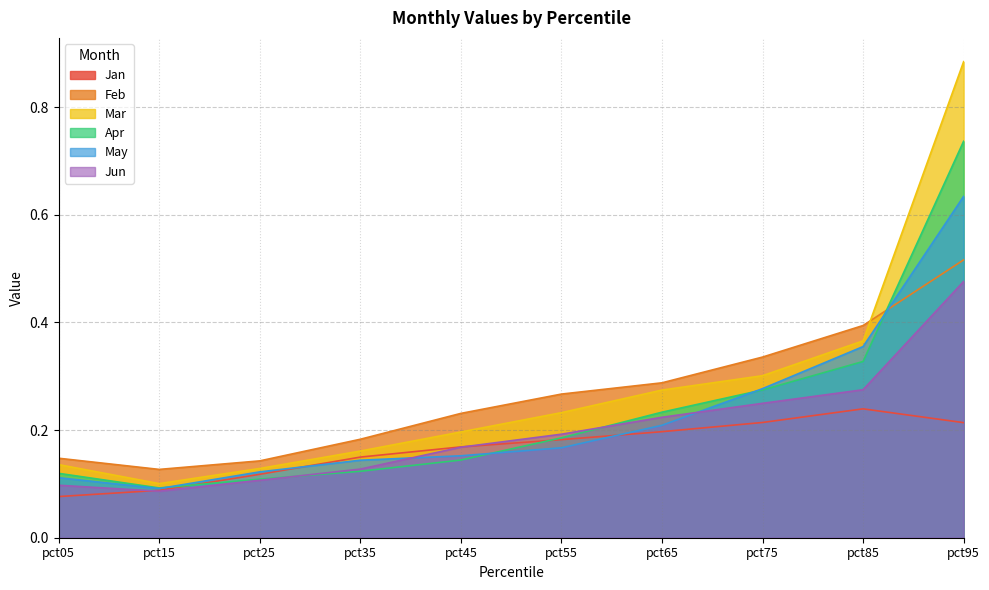

Reading left to right, list all the values displayed in this chart.

Jan: pct05=0.1	pct15=0.1	pct25=0.1	pct35=0.1	pct45=0.2	pct55=0.2	pct65=0.2	pct75=0.2	pct85=0.2	pct95=0.2
Feb: pct05=0.1	pct15=0.1	pct25=0.1	pct35=0.2	pct45=0.2	pct55=0.3	pct65=0.3	pct75=0.3	pct85=0.4	pct95=0.5
Mar: pct05=0.1	pct15=0.1	pct25=0.1	pct35=0.2	pct45=0.2	pct55=0.2	pct65=0.3	pct75=0.3	pct85=0.4	pct95=0.9
Apr: pct05=0.1	pct15=0.1	pct25=0.1	pct35=0.1	pct45=0.1	pct55=0.2	pct65=0.2	pct75=0.3	pct85=0.3	pct95=0.7
May: pct05=0.1	pct15=0.1	pct25=0.1	pct35=0.1	pct45=0.2	pct55=0.2	pct65=0.2	pct75=0.3	pct85=0.4	pct95=0.6
Jun: pct05=0.1	pct15=0.1	pct25=0.1	pct35=0.1	pct45=0.2	pct55=0.2	pct65=0.2	pct75=0.2	pct85=0.3	pct95=0.5